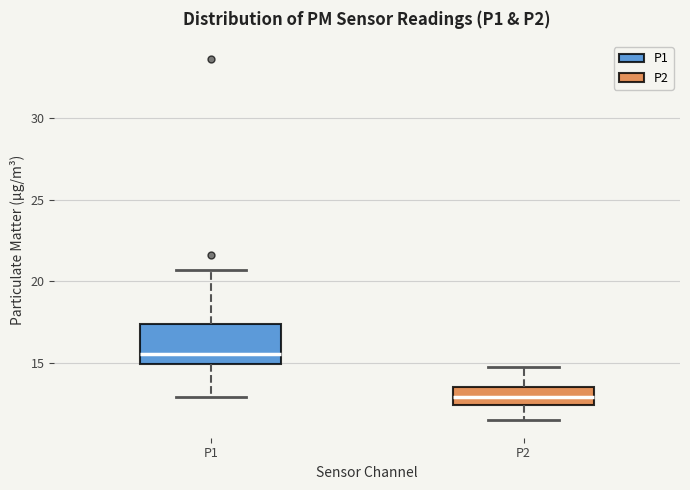

Reading left to right, transcribe this box plot: for each box, give where its median line is, the range the box spans, and where its two whiskers end, as read against the y-axis. The values are not printed on the chart, so give them approximately, as read against the axis.

P1: median 15.5, box 15.0 to 17.5, whiskers 13.0 to 20.5
P2: median 13.0, box 12.5 to 13.5, whiskers 11.5 to 15.0